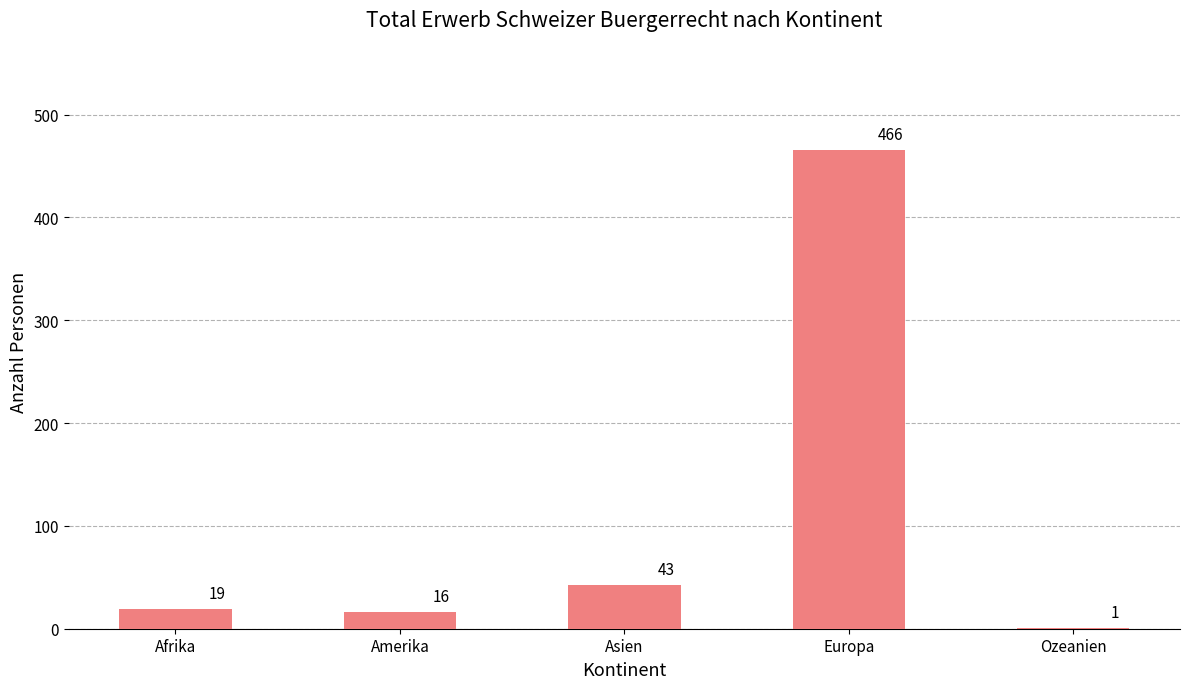

What is the sum of the values at Ozeanien and Asien?

44